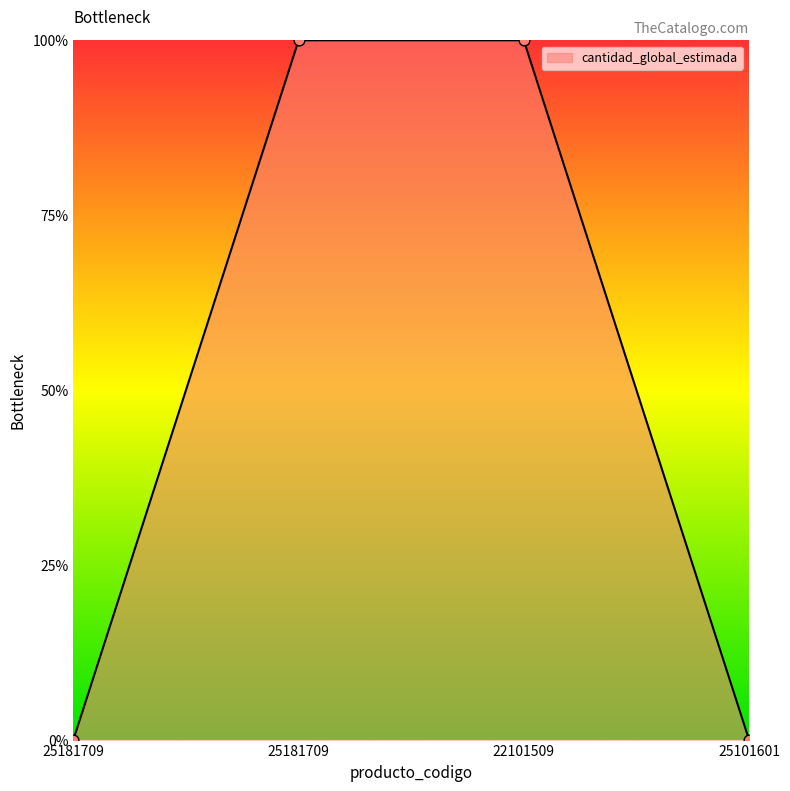

What is the change in value from 25181709 to 25181709?

+1